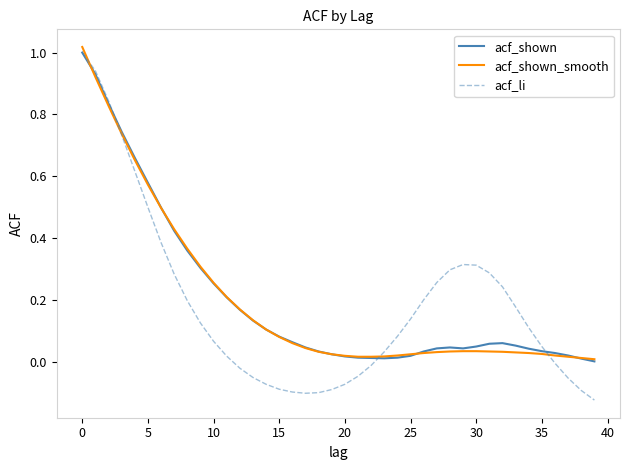

Which series has the largest range (max minus min)?

acf_li